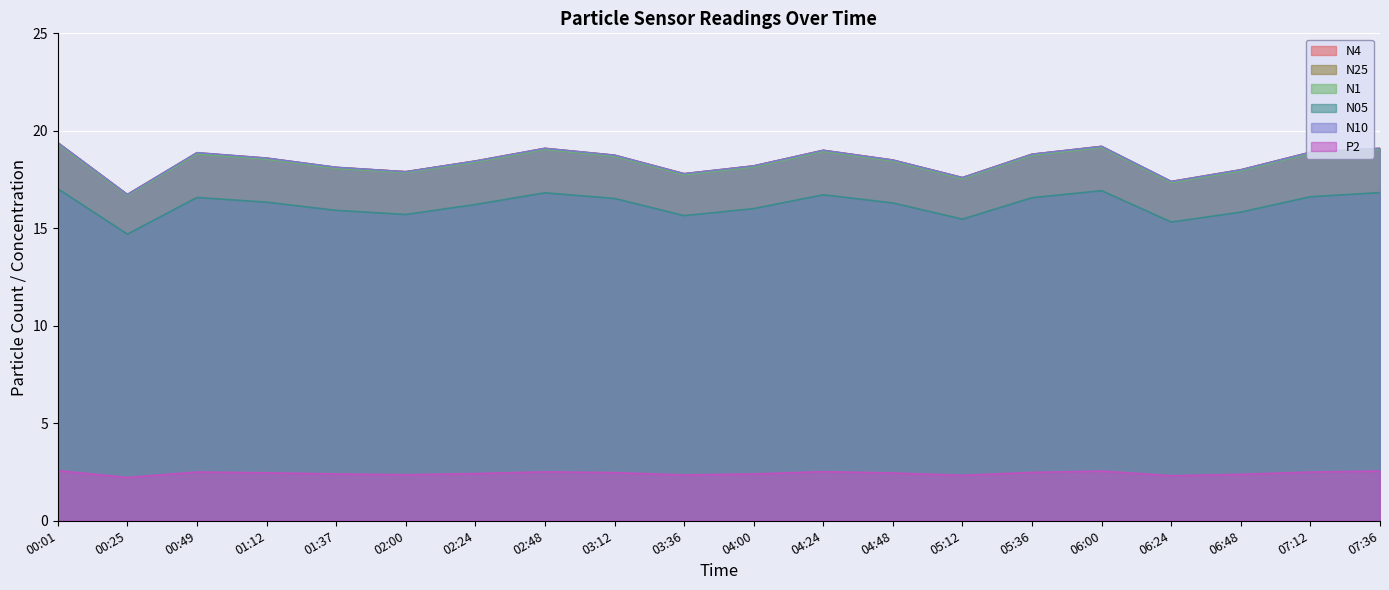

Is it true that N10 equals 11.2 at 06:48?

False